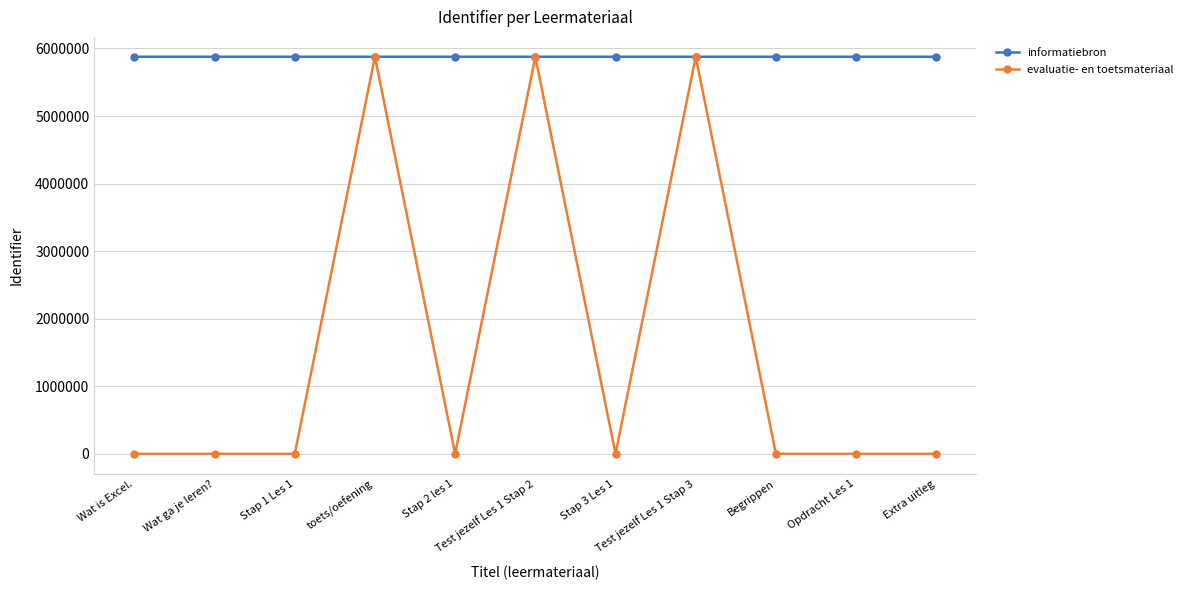

Which series has the widest spread of values?

evaluatie- en toetsmateriaal